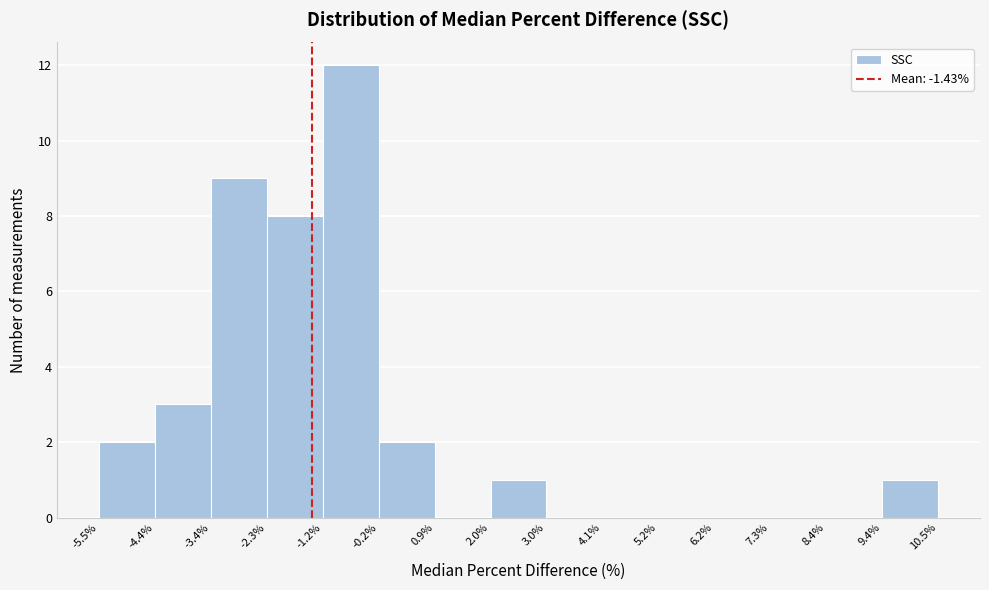

Reading left to right, list every bar in this chart as the range it spans on the x-axis followed by its height. The values are not printed on the chart, so give them approximately, as read against the axis.

-5.5% to -4.4%: 2
-4.4% to -3.4%: 3
-3.4% to -2.3%: 9
-2.3% to -1.2%: 8
-1.2% to -0.2%: 12
-0.2% to 0.9%: 2
0.9% to 2.0%: 0
2.0% to 3.0%: 1
3.0% to 4.1%: 0
4.1% to 5.2%: 0
5.2% to 6.2%: 0
6.2% to 7.3%: 0
7.3% to 8.4%: 0
8.4% to 9.4%: 0
9.4% to 10.5%: 1